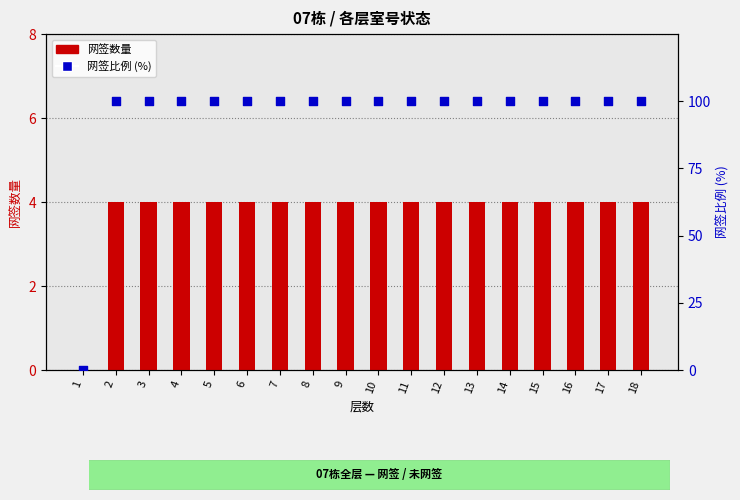

At how many categories does at least one series exceed 68?

17